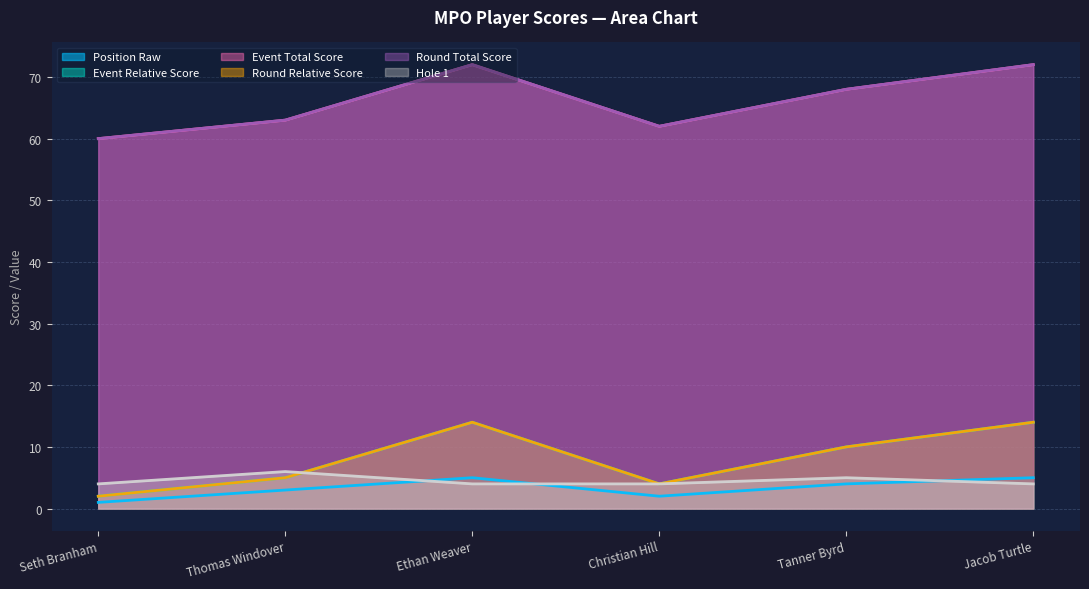

True or false: round_relative_score has more than 2 interior local peaks.

False